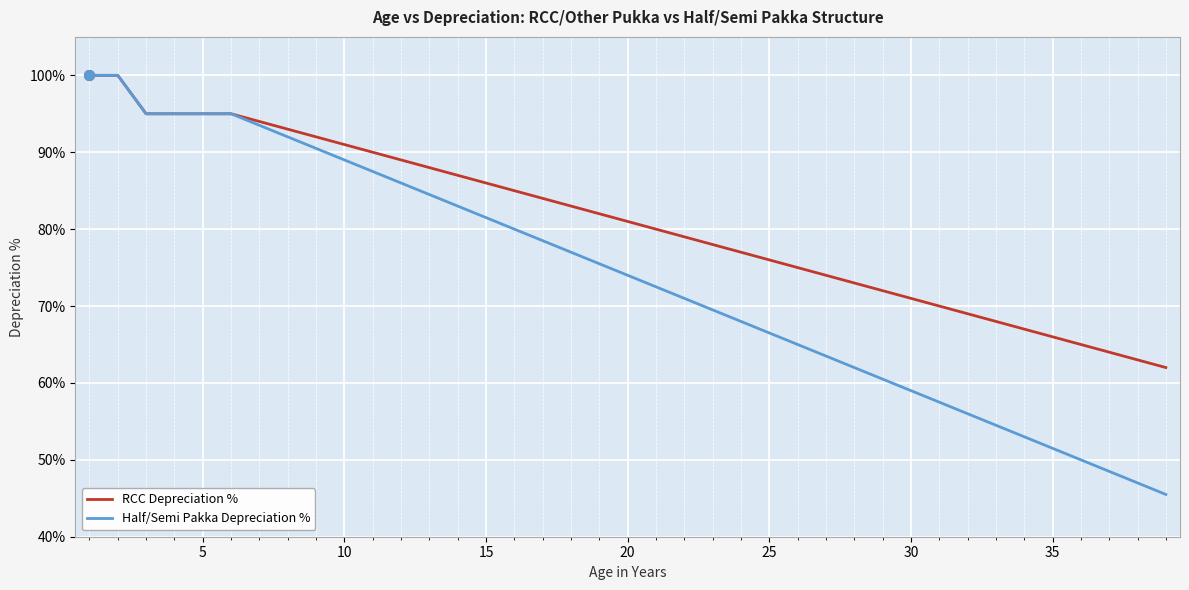

Rank the series by their average value, from lowest to highest.

Half/Semi Pakka Depreciation %, RCC Depreciation %